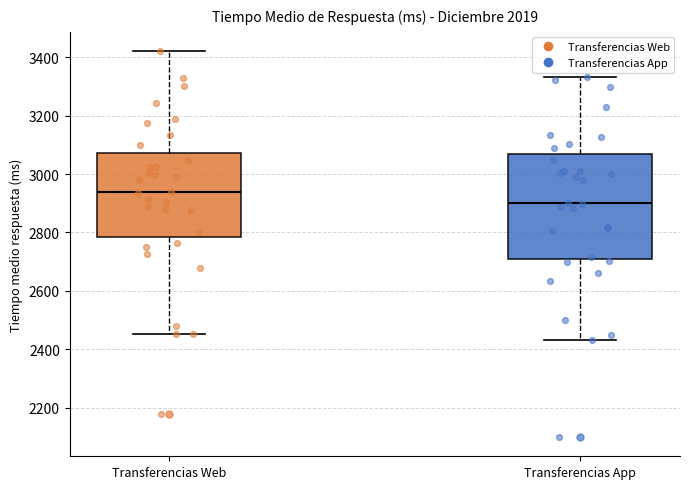

Which box's median line is the lowest?

Transferencias App